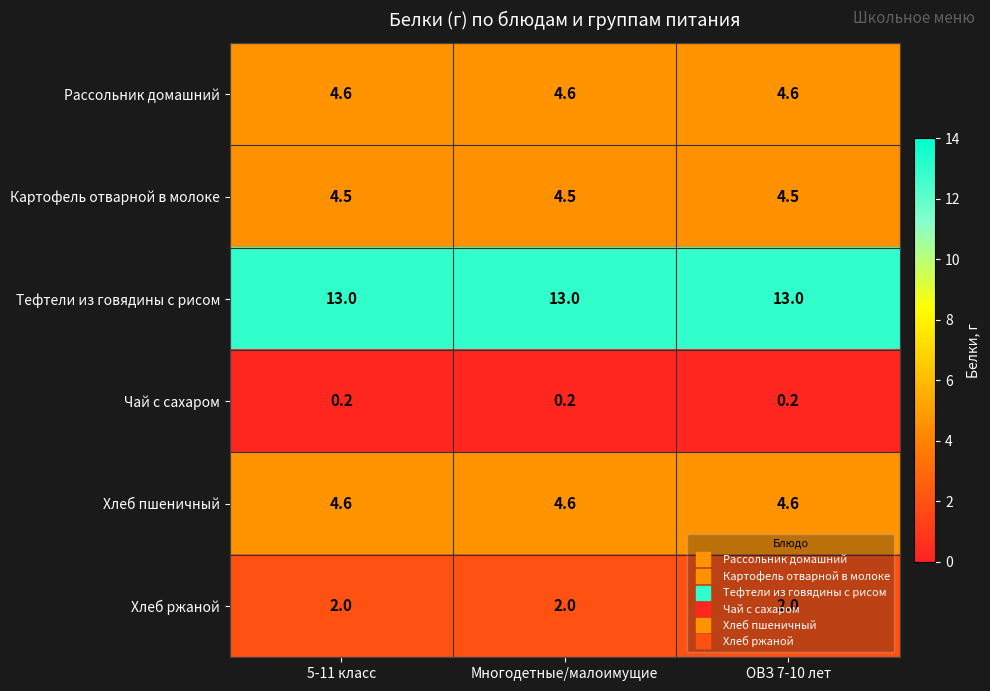

What is the sum of all Хлеб пшеничный values?

13.8